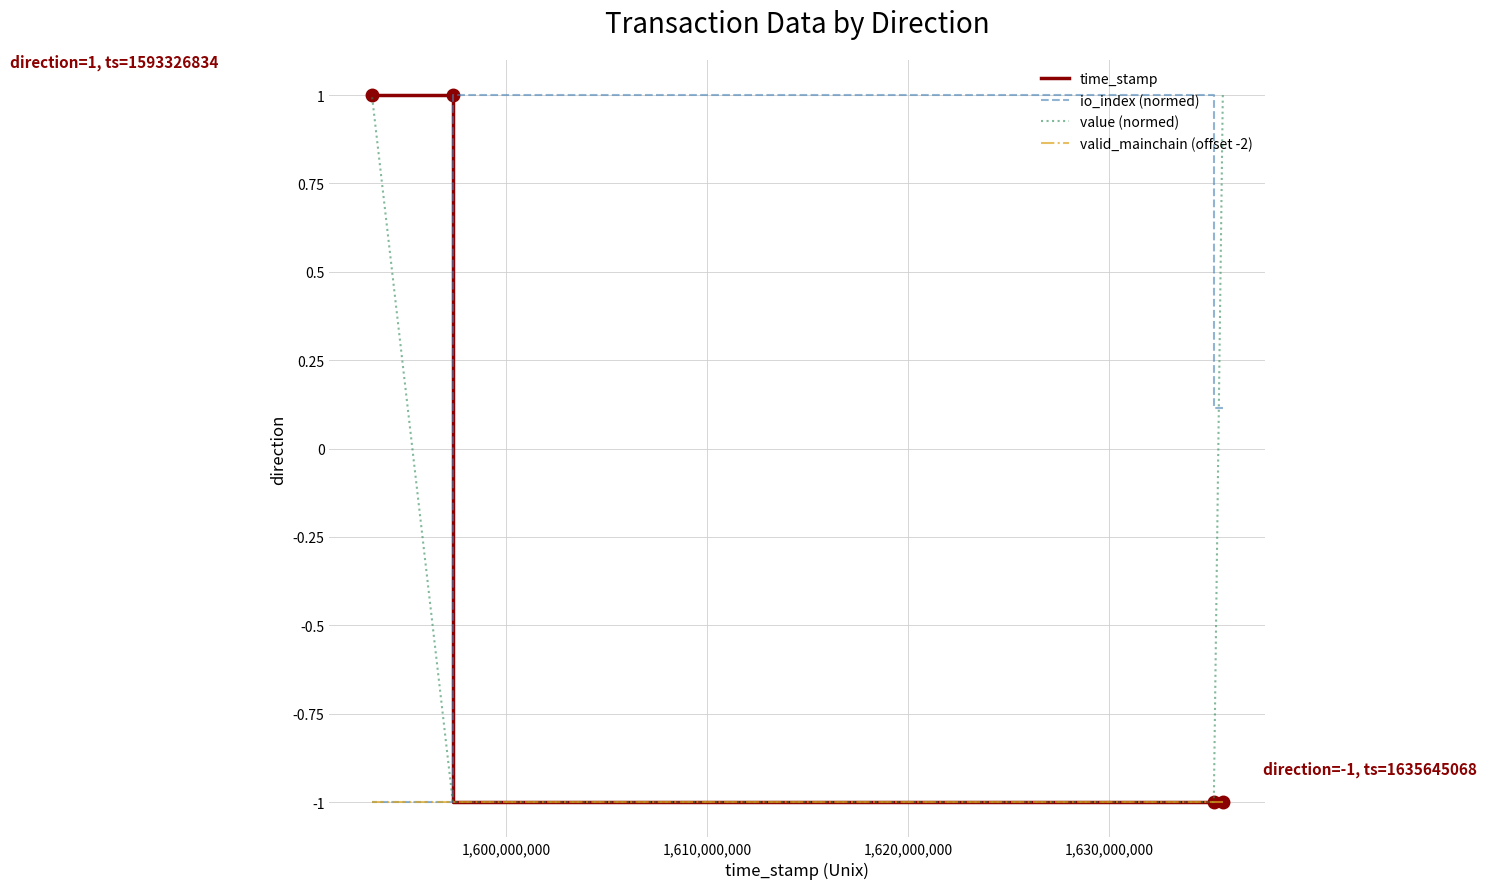

What is the smallest value displayed?

-1.0